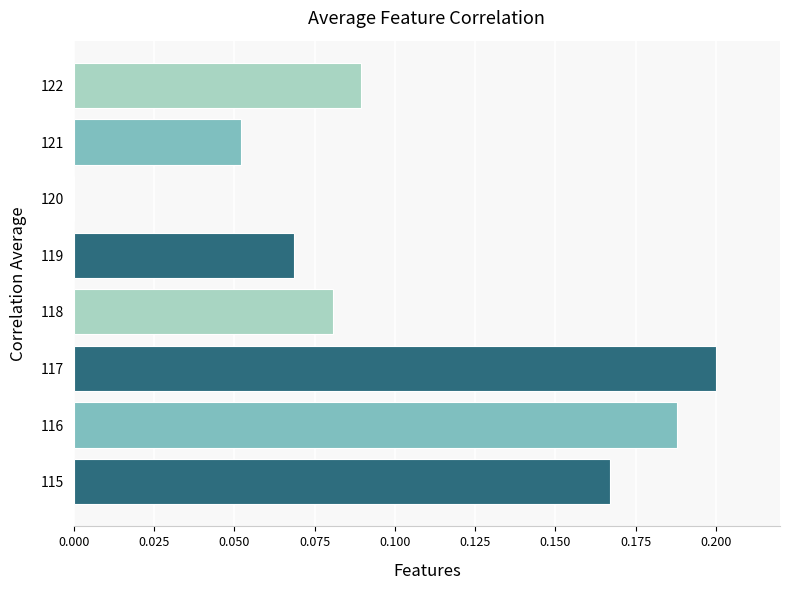

True or false: the data shows 0.2 at 117.

True